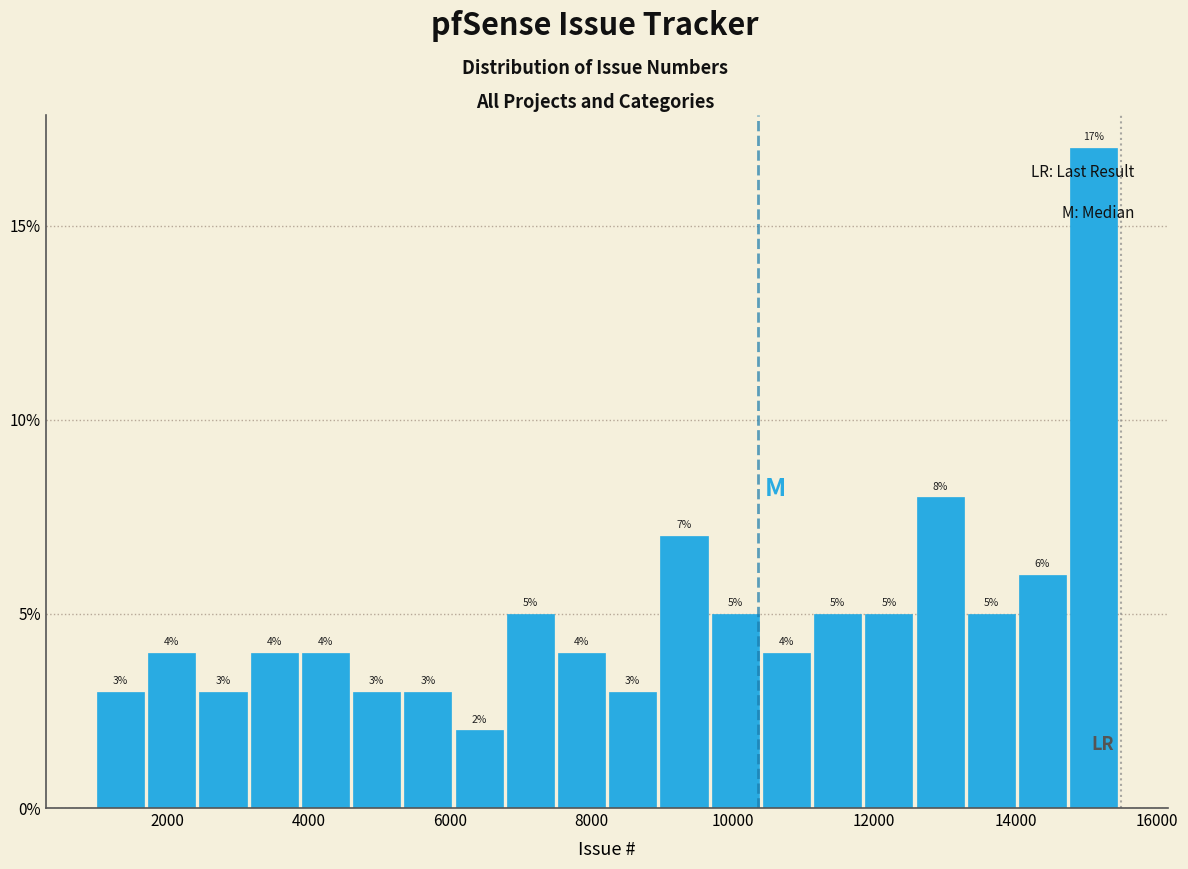

Around what value on the x-axis is the tallest bar? Give the approximate position of its centre, as read against the axis.

15200